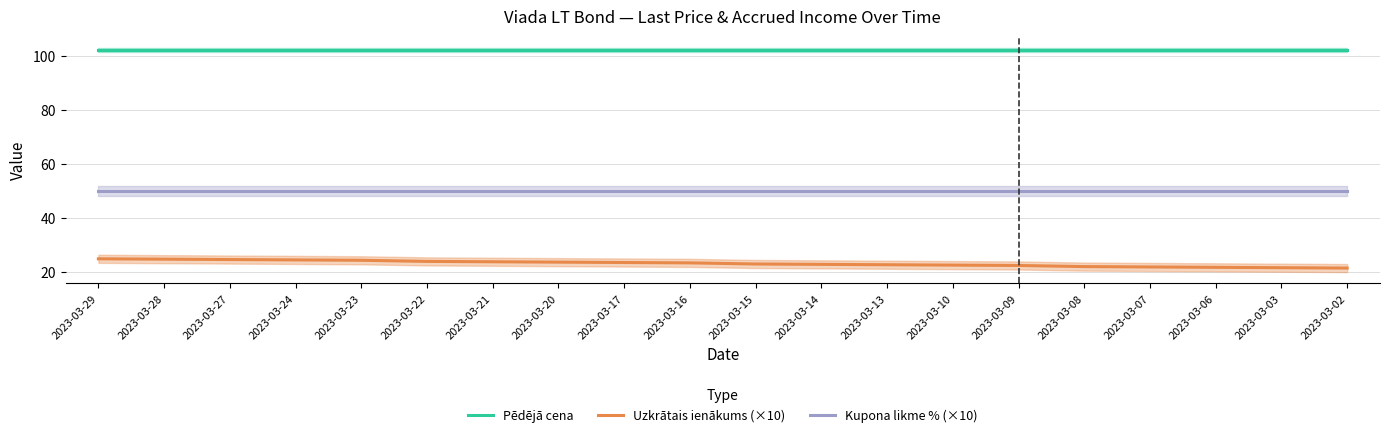

Reading left to right, what are all the values shown in this chart?

Pēdējā cena: 2023-03-29=102.3	2023-03-28=102.3	2023-03-27=102.3	2023-03-24=102.3	2023-03-23=102.3	2023-03-22=102.3	2023-03-21=102.3	2023-03-20=102.3	2023-03-17=102.3	2023-03-16=102.3	2023-03-15=102.3	2023-03-14=102.3	2023-03-13=102.3	2023-03-10=102.3	2023-03-09=102.3	2023-03-08=102.3	2023-03-07=102.3	2023-03-06=102.3	2023-03-03=102.3	2023-03-02=102.3
Uzkrātais ienākums (×10): 2023-03-29=24.9	2023-03-28=24.7	2023-03-27=24.6	2023-03-24=24.5	2023-03-23=24.3	2023-03-22=23.9	2023-03-21=23.8	2023-03-20=23.6	2023-03-17=23.5	2023-03-16=23.4	2023-03-15=22.9	2023-03-14=22.8	2023-03-13=22.7	2023-03-10=22.5	2023-03-09=22.4	2023-03-08=22.0	2023-03-07=21.8	2023-03-06=21.7	2023-03-03=21.6	2023-03-02=21.4
Kupona likme % (×10): 2023-03-29=50.0	2023-03-28=50.0	2023-03-27=50.0	2023-03-24=50.0	2023-03-23=50.0	2023-03-22=50.0	2023-03-21=50.0	2023-03-20=50.0	2023-03-17=50.0	2023-03-16=50.0	2023-03-15=50.0	2023-03-14=50.0	2023-03-13=50.0	2023-03-10=50.0	2023-03-09=50.0	2023-03-08=50.0	2023-03-07=50.0	2023-03-06=50.0	2023-03-03=50.0	2023-03-02=50.0